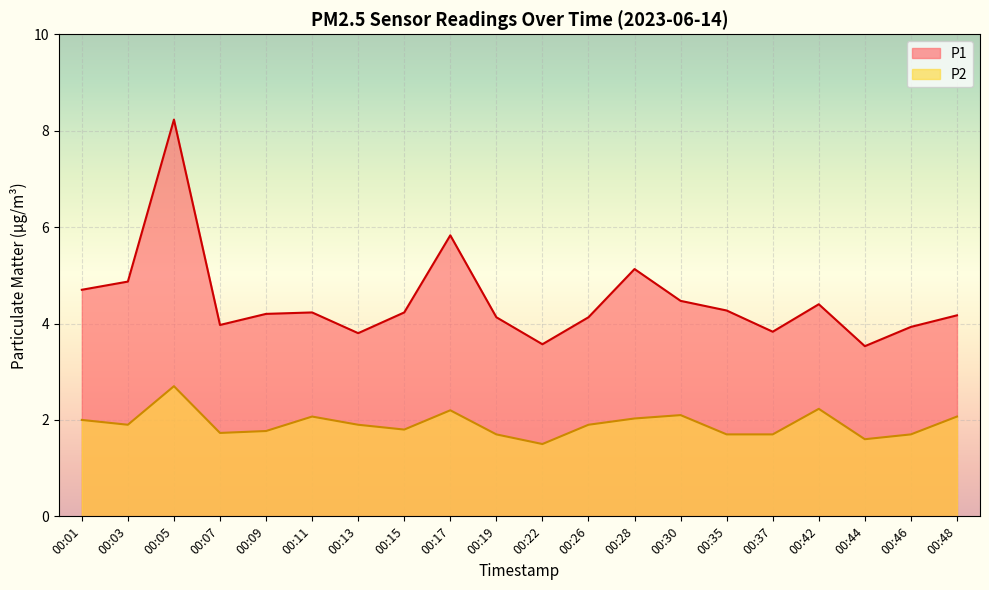

What is the sum of the P1 values at 00:01 and 00:28?

9.8